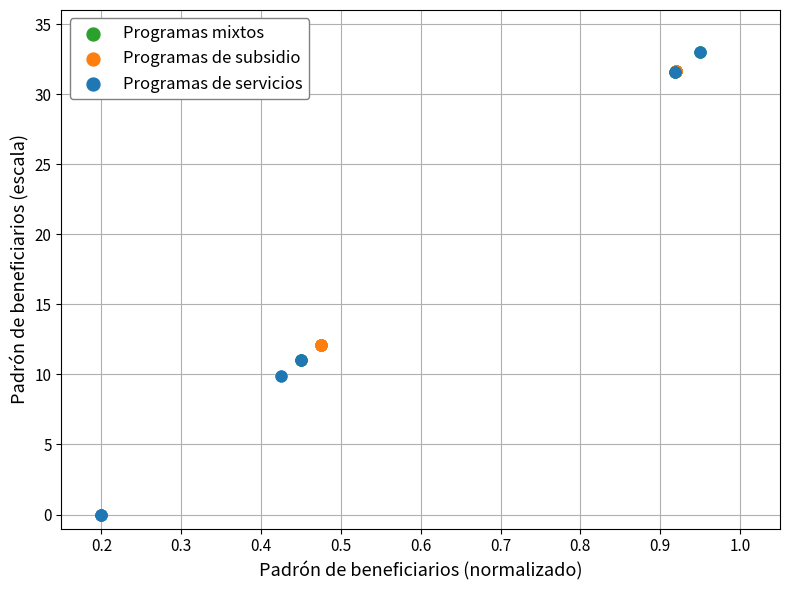

Which series reaches the minimum Y coordinate?

Programas de servicios